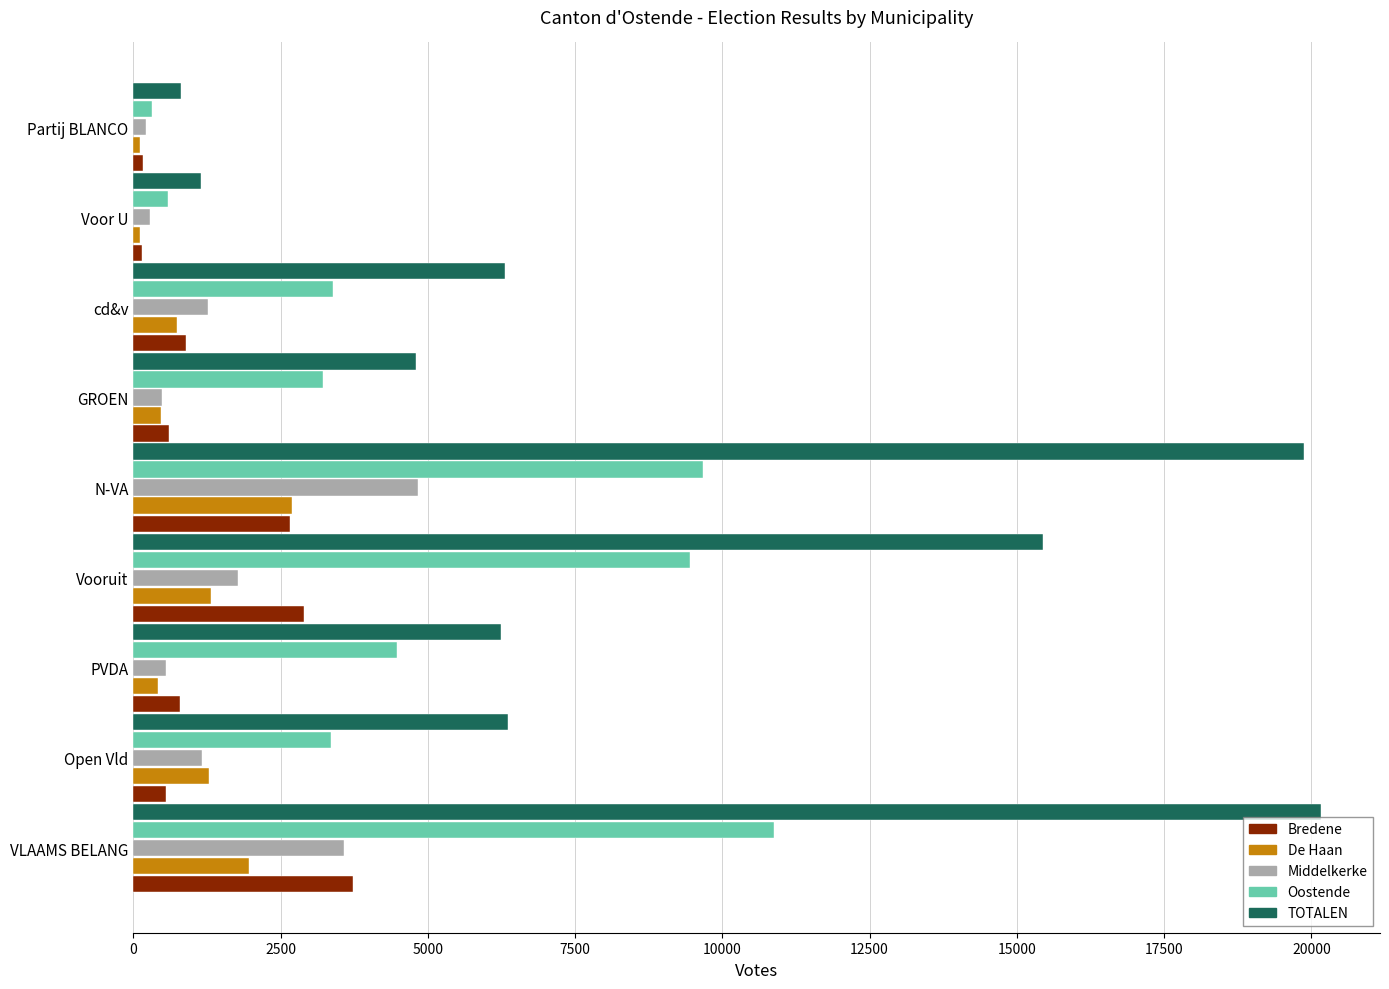

Count the number of categories in the chart.

9